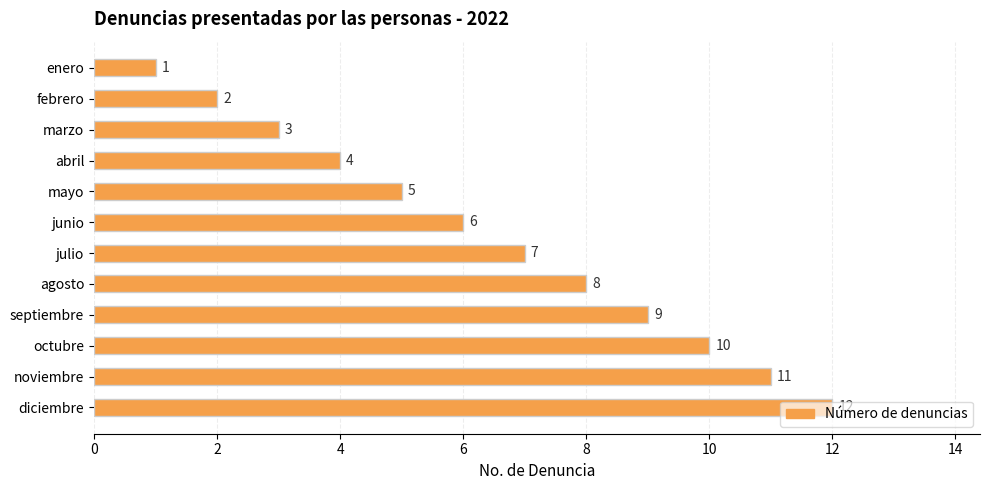

The chart shows a value of 0 at enero. True or false?

False